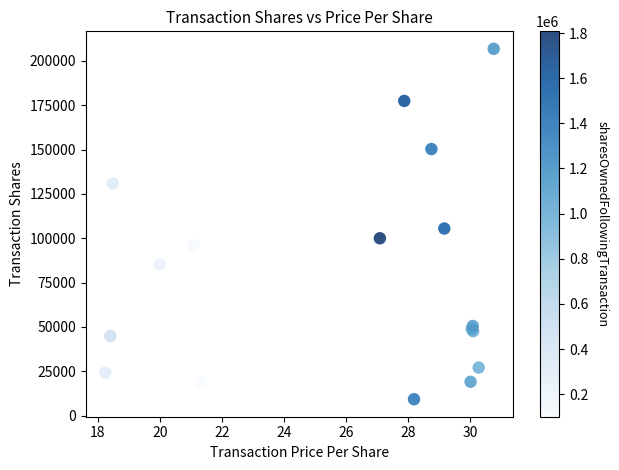

What Y value in the scatter plot is closest to 108024?

105490